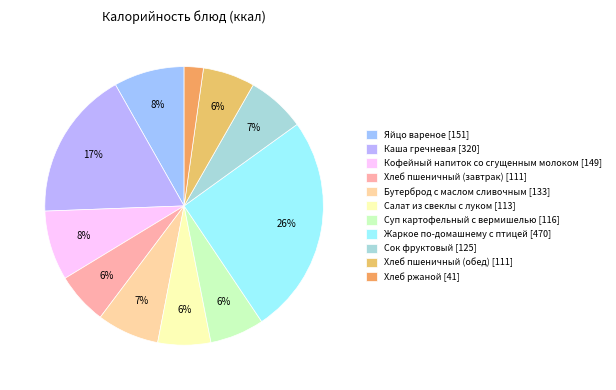

What portion of the pie excludes Хлеб пшеничный (обед)?

94.0%